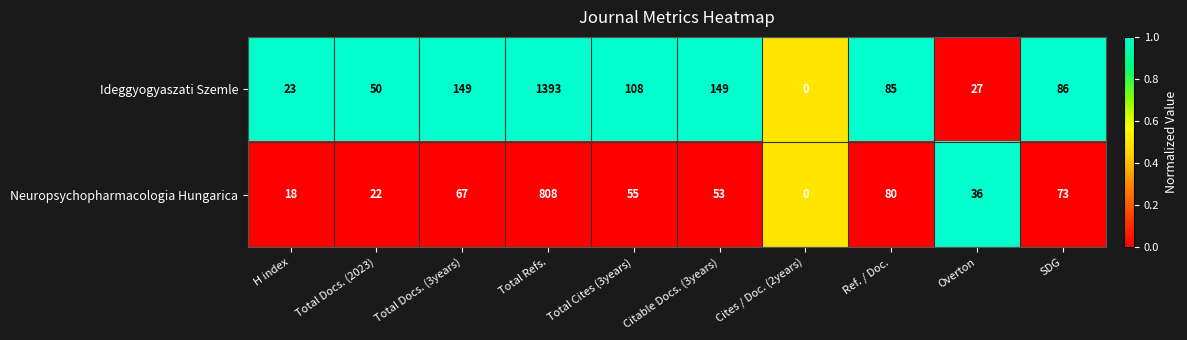

Which label corresponds to the largest value in the chart?

Total Refs.